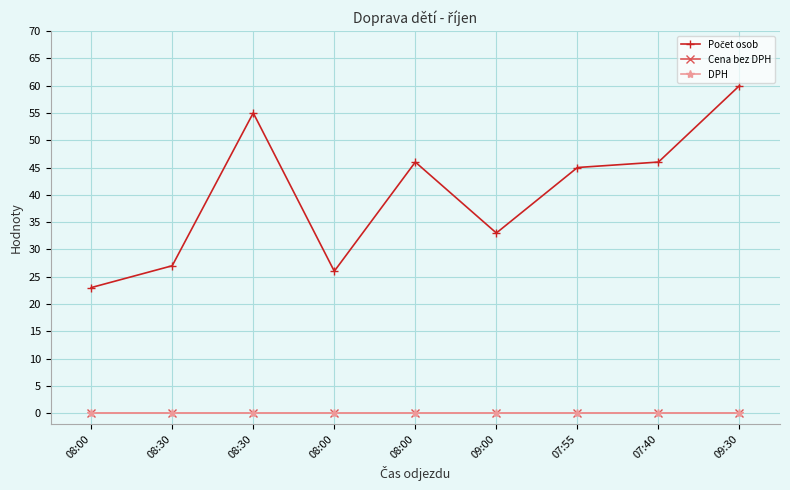

True or false: Cena bez DPH has a value of 0 at 08:30.

True